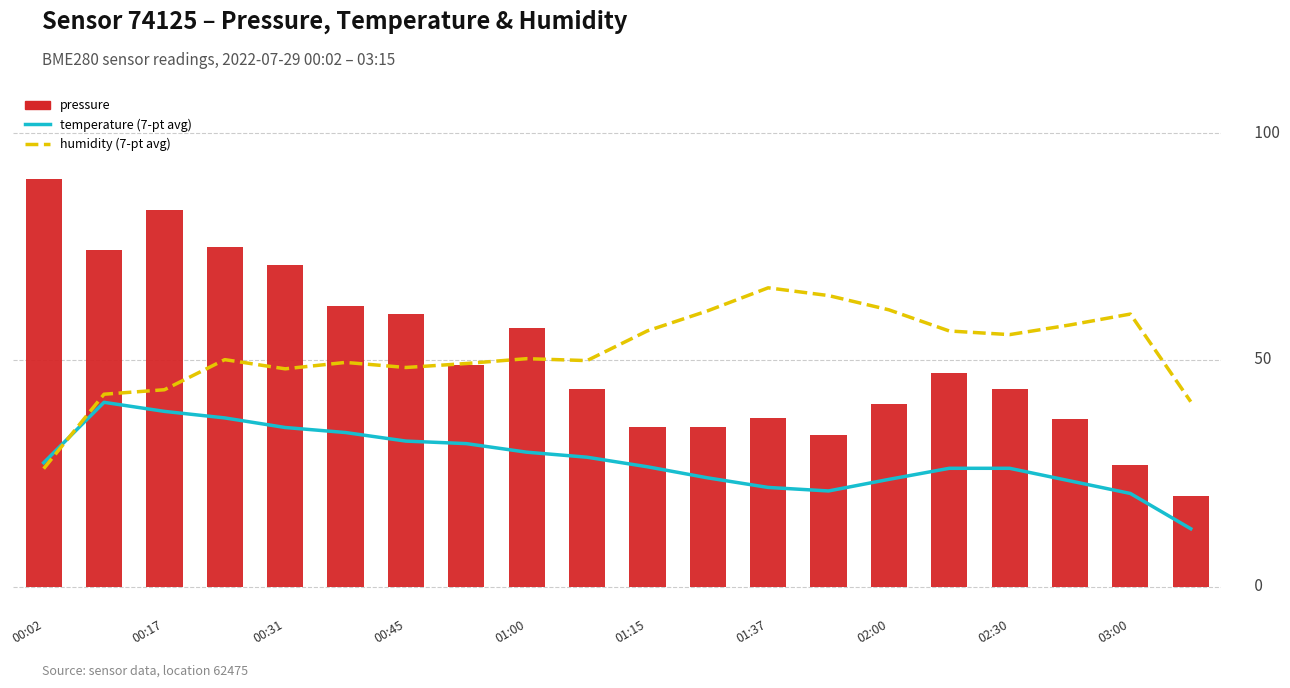

Between 01:15 and 02:00, which series saw the biggest shift?

pressure